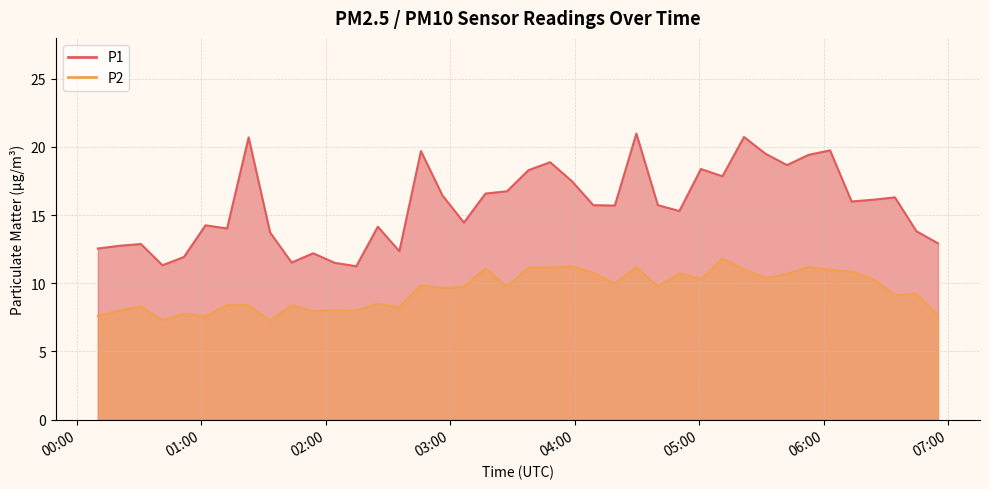

What is the value of the P2 point at the 28th from the left?

10.7